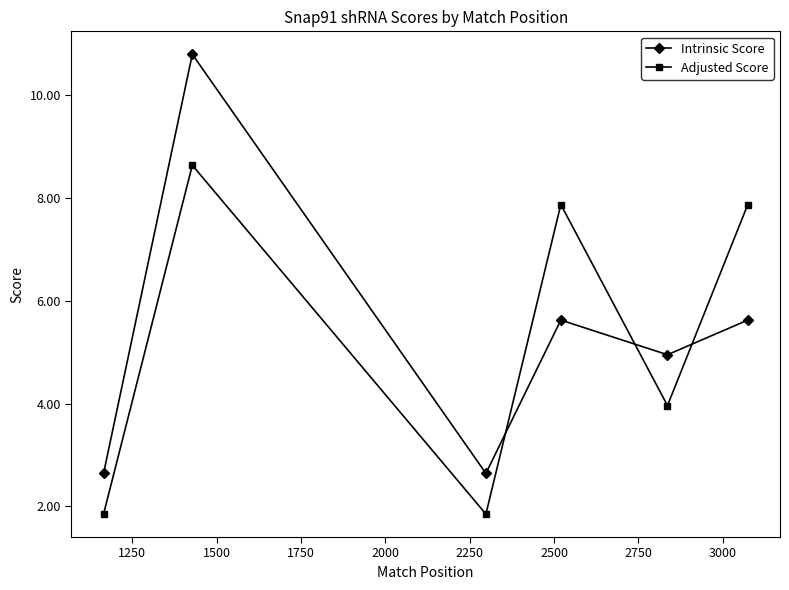

How many times do Intrinsic Score and Adjusted Score cross each other?

3